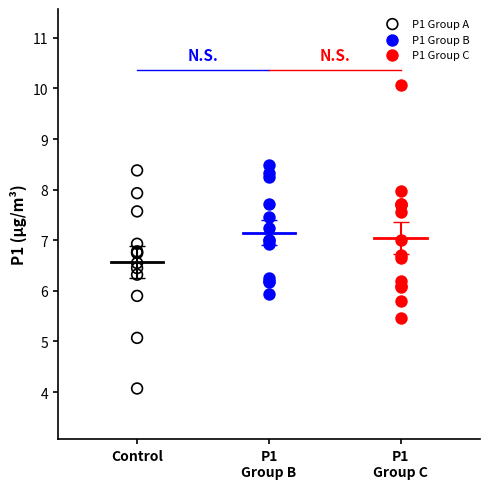

Which series has the largest Y range (max minus min)?

P1 Group C